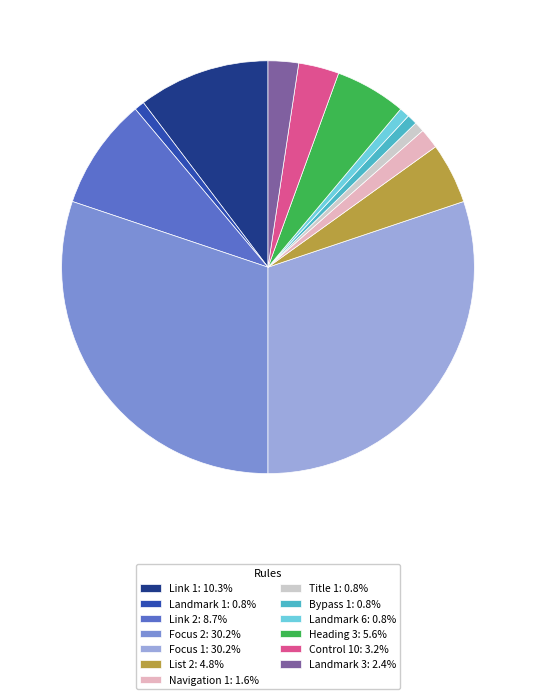

To the nearest percent, what is the difference between the largest and smallest slice percentages?

29%